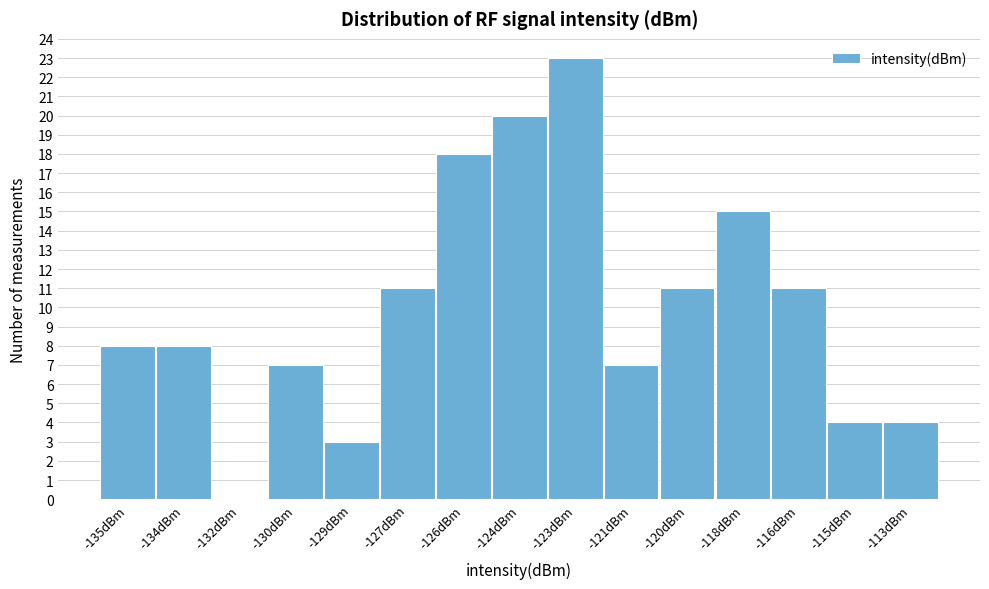

Reading left to right, what are all the values shown in this chart?

-135dBm=8	-134dBm=8	-132dBm=0	-130dBm=7	-129dBm=3	-127dBm=11	-126dBm=18	-124dBm=20	-123dBm=23	-121dBm=7	-120dBm=11	-118dBm=15	-116dBm=11	-115dBm=4	-113dBm=4